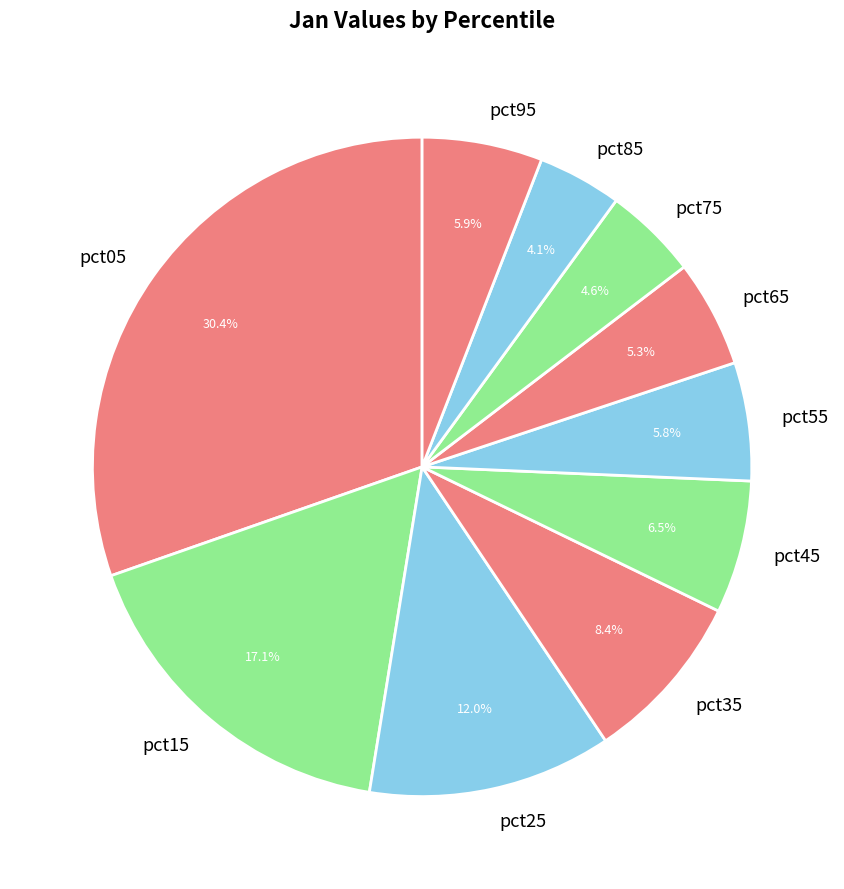

To the nearest percent, what is the average slice percentage?

10%